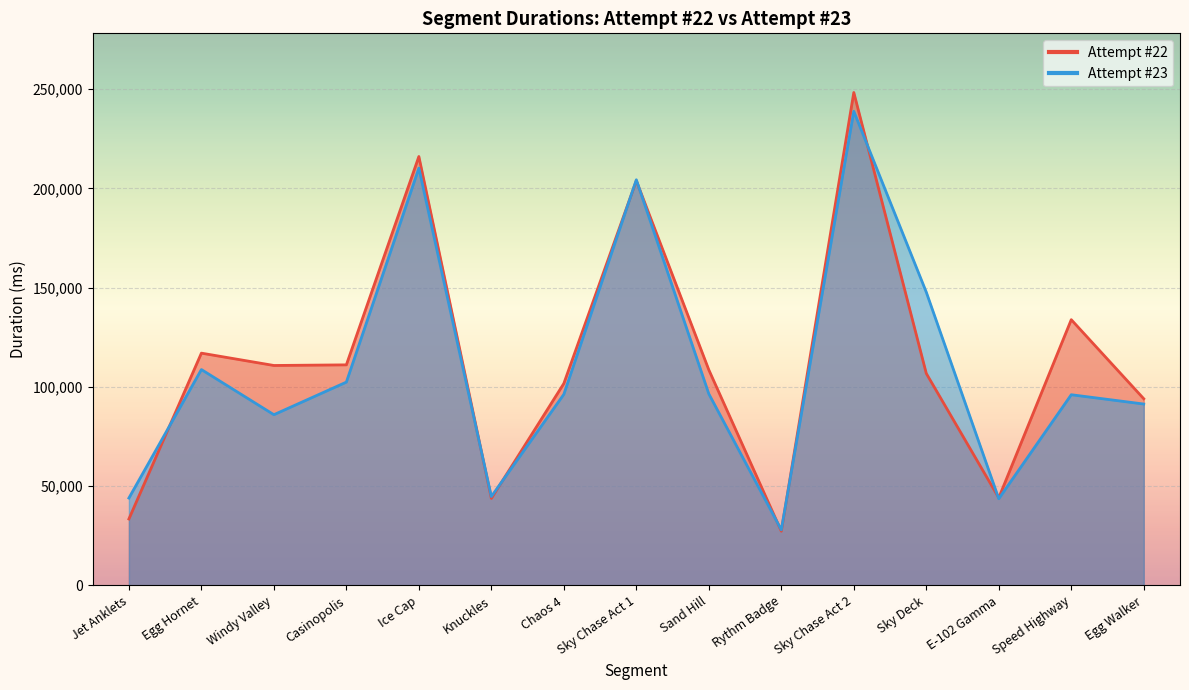

How many distinct data groups are displayed?

2